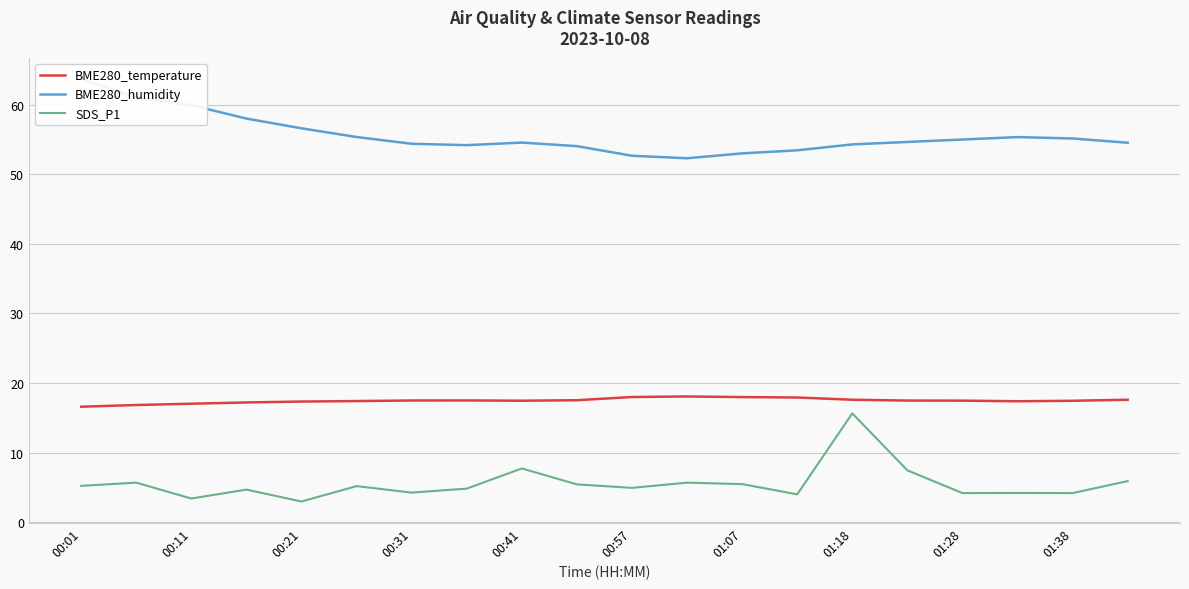

What is the average value of the BME280_temperature series?

17.5